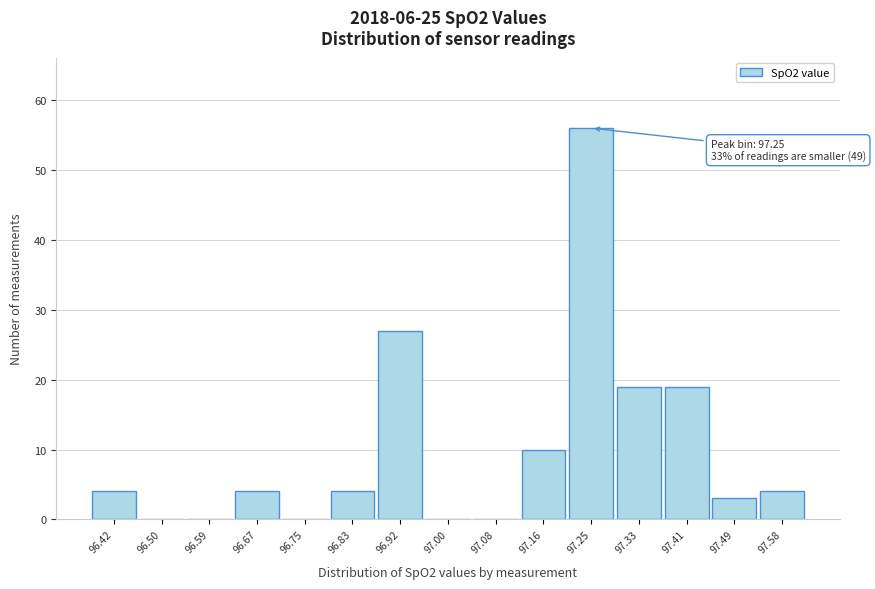

Reading right to left, what are all the values shown in this chart?

97.58=4	97.49=3	97.41=19	97.33=19	97.25=56	97.16=10	97.08=0	97.00=0	96.92=27	96.83=4	96.75=0	96.67=4	96.59=0	96.50=0	96.42=4